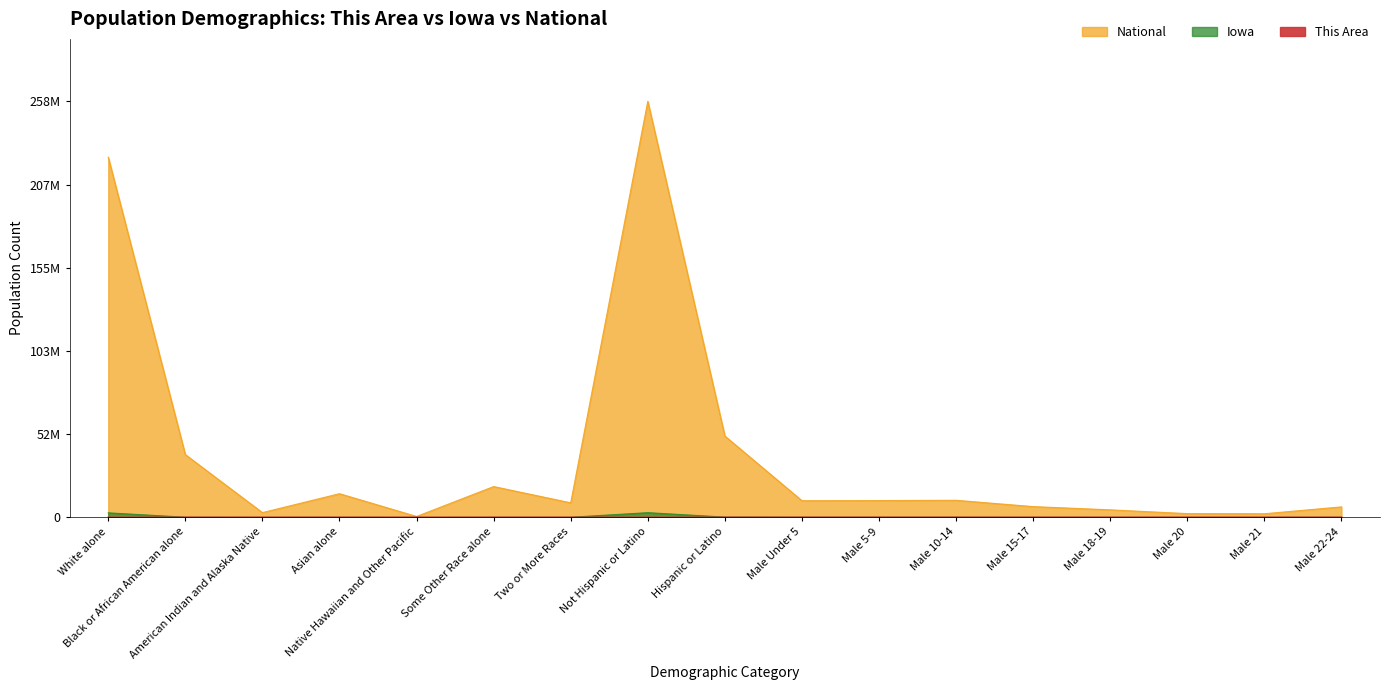

At which label does National reach its minimum?

Native Hawaiian and Other Pacific